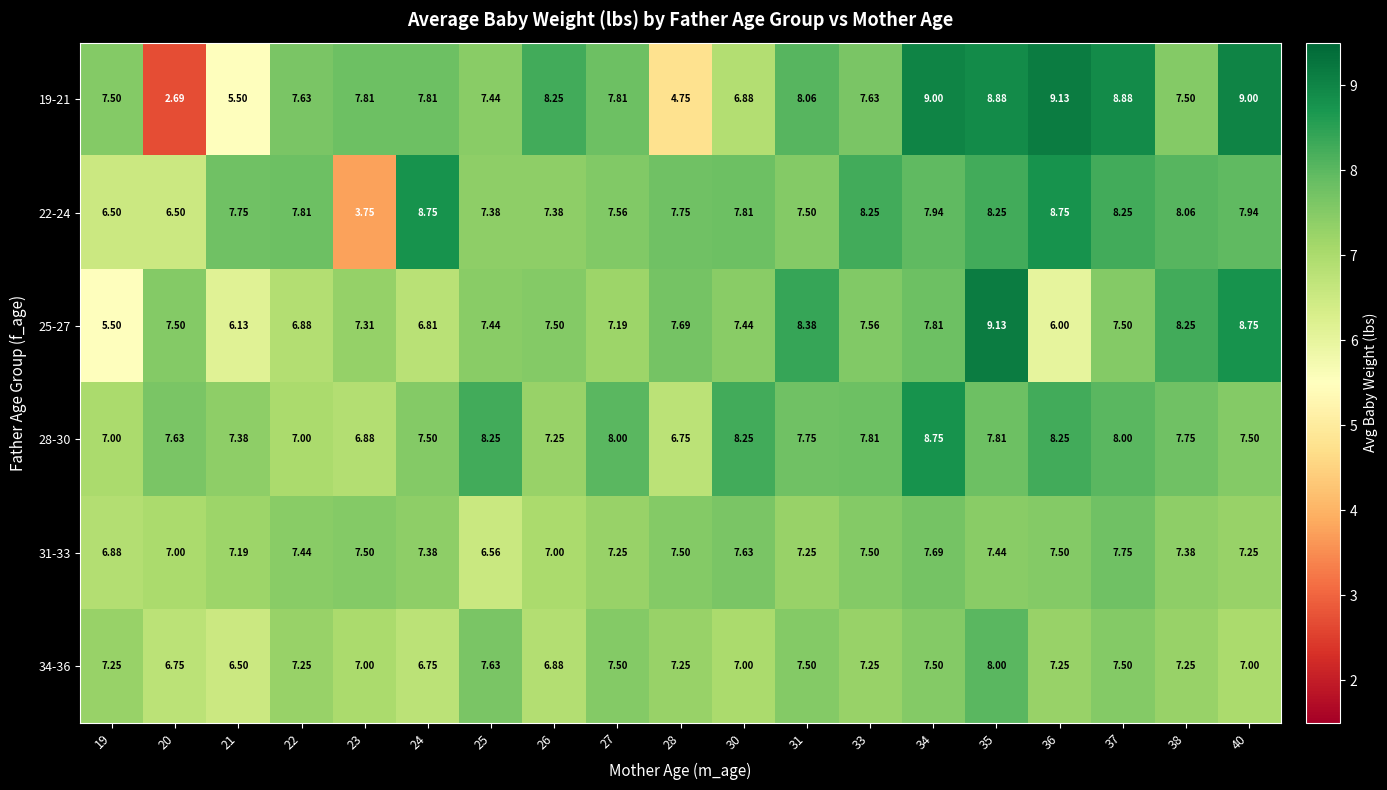

Is the value of 19-21 at 35 greater than the value of 22-24 at 27?

Yes